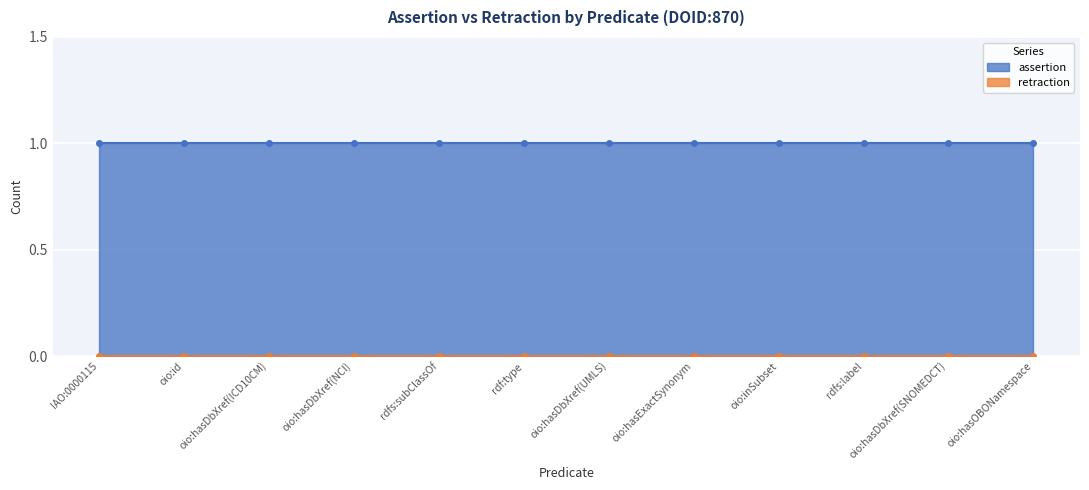

Where is retraction nearest to the value 0?

IAO:0000115